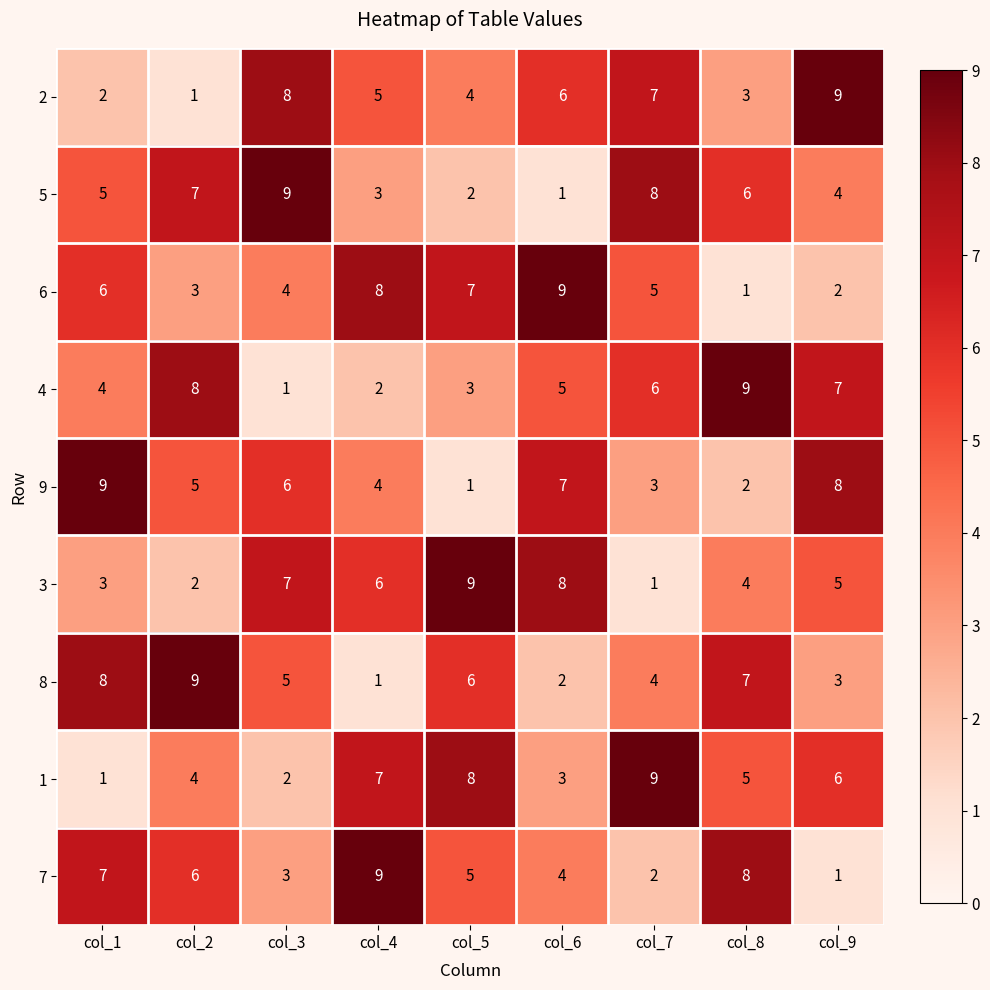

Where does the 1 series first go above 5?

col_4